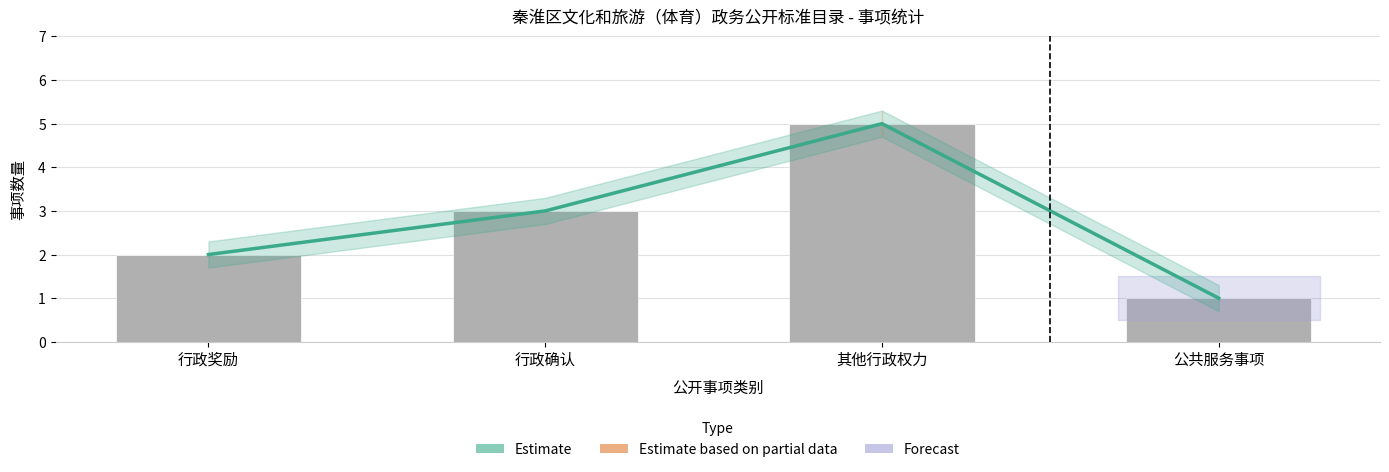

What is the sum of all 各类事项数量 values?

11